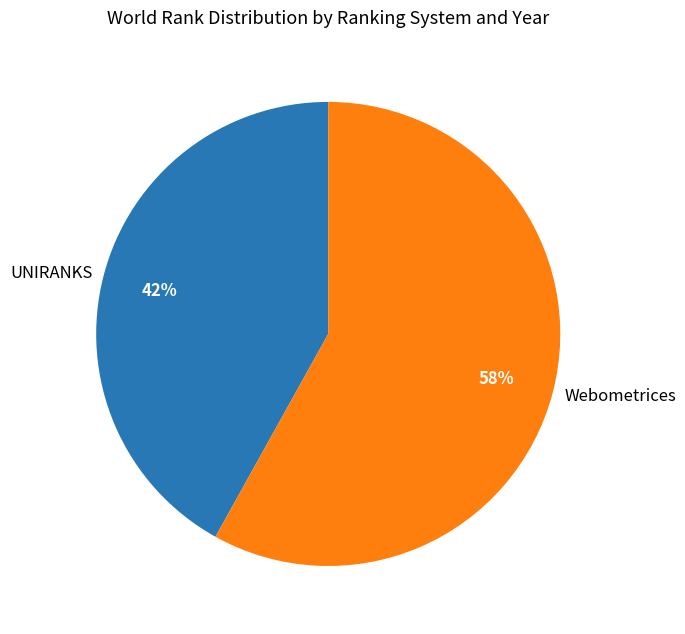

The Webometrices slice represents 50% of the pie. True or false?

False